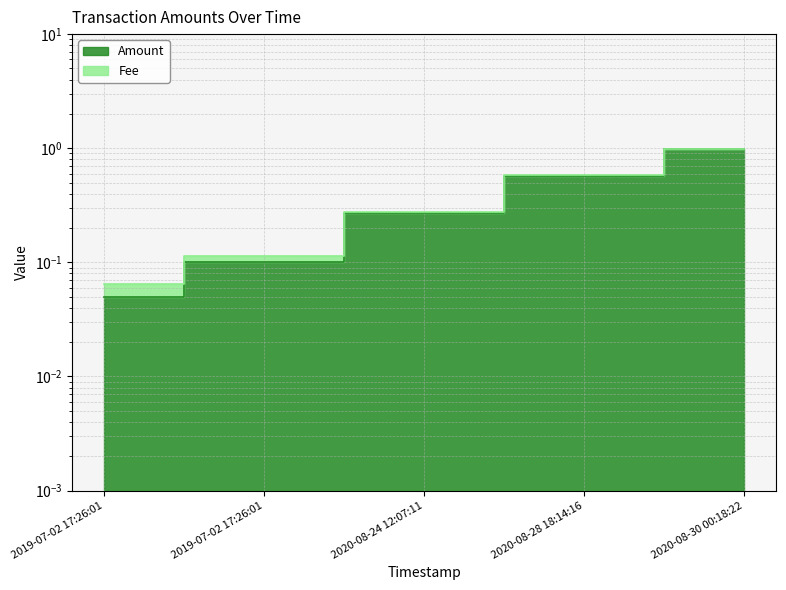

What is the greatest value displayed?

1.0